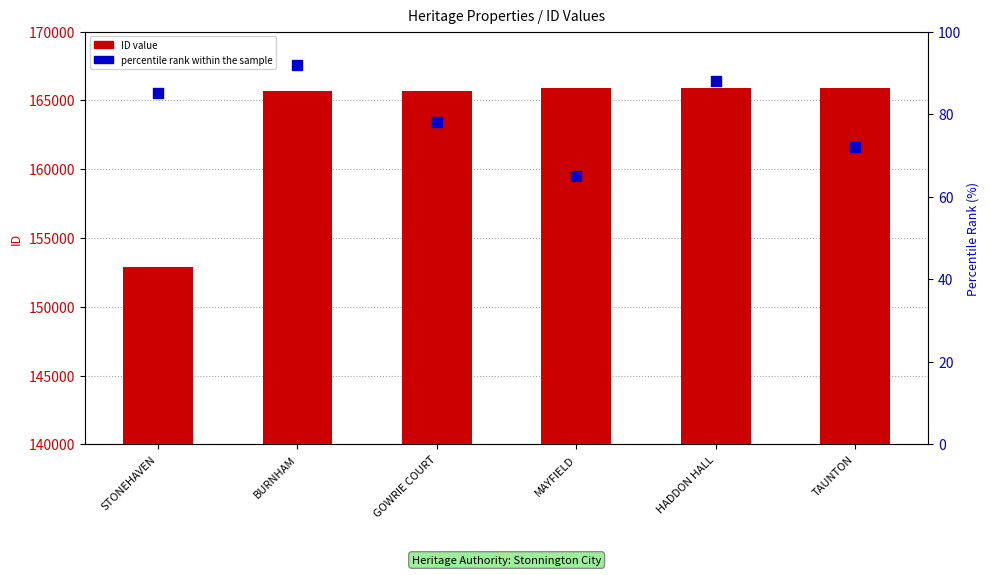

What is the total value across all series at HADDON HALL?

165966